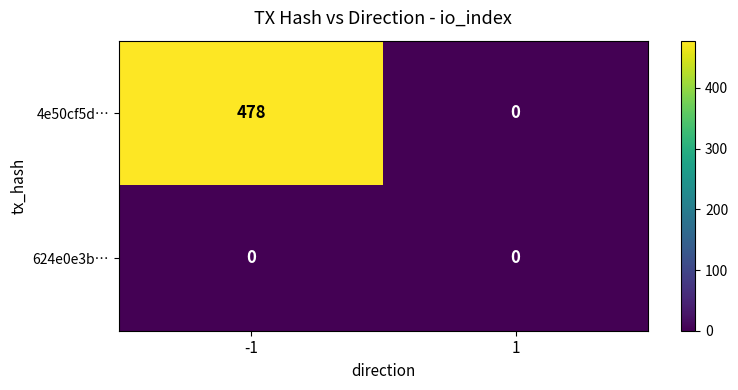

Reading left to right, transcribe all the data shown in this chart.

4e50cf5d…: -1=478	1=0
624e0e3b…: -1=0	1=0